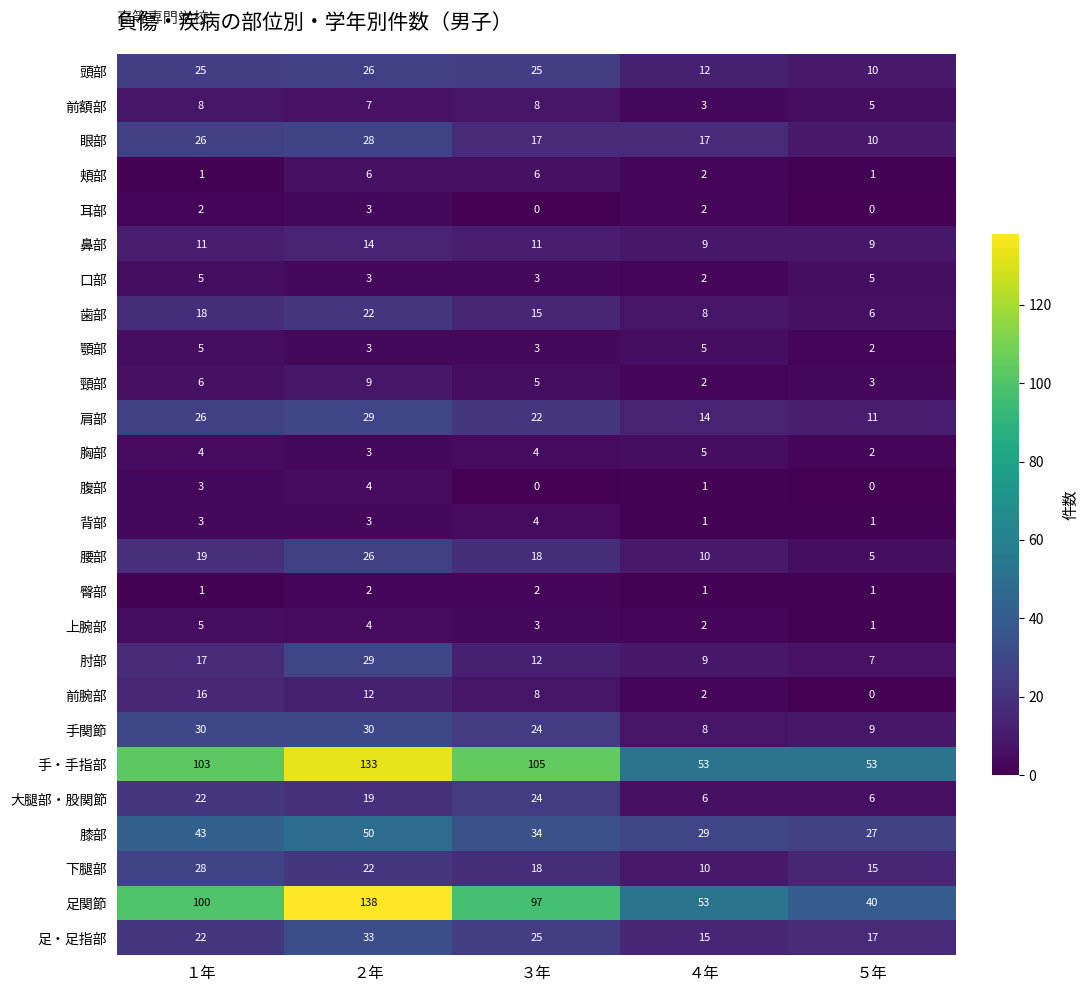

What is the difference between the 膝部 values at ５年 and ２年?

23